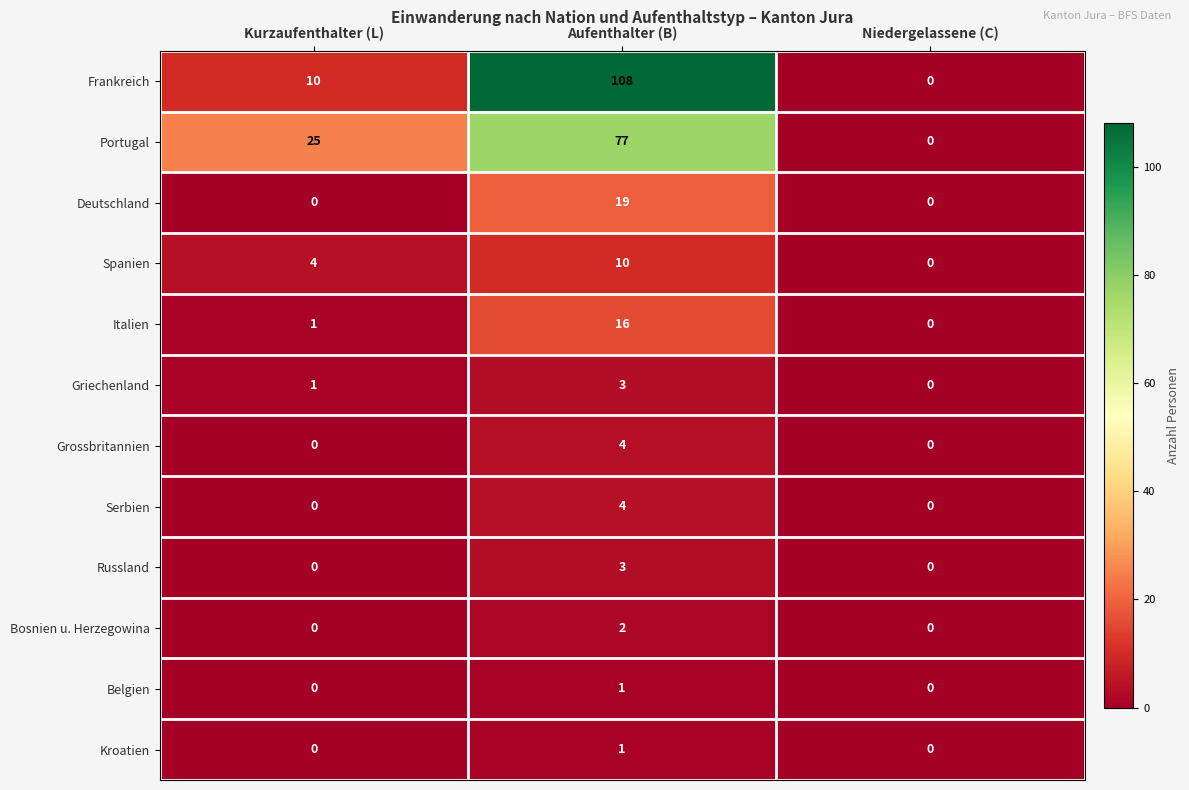

How many distinct data groups are displayed?

12